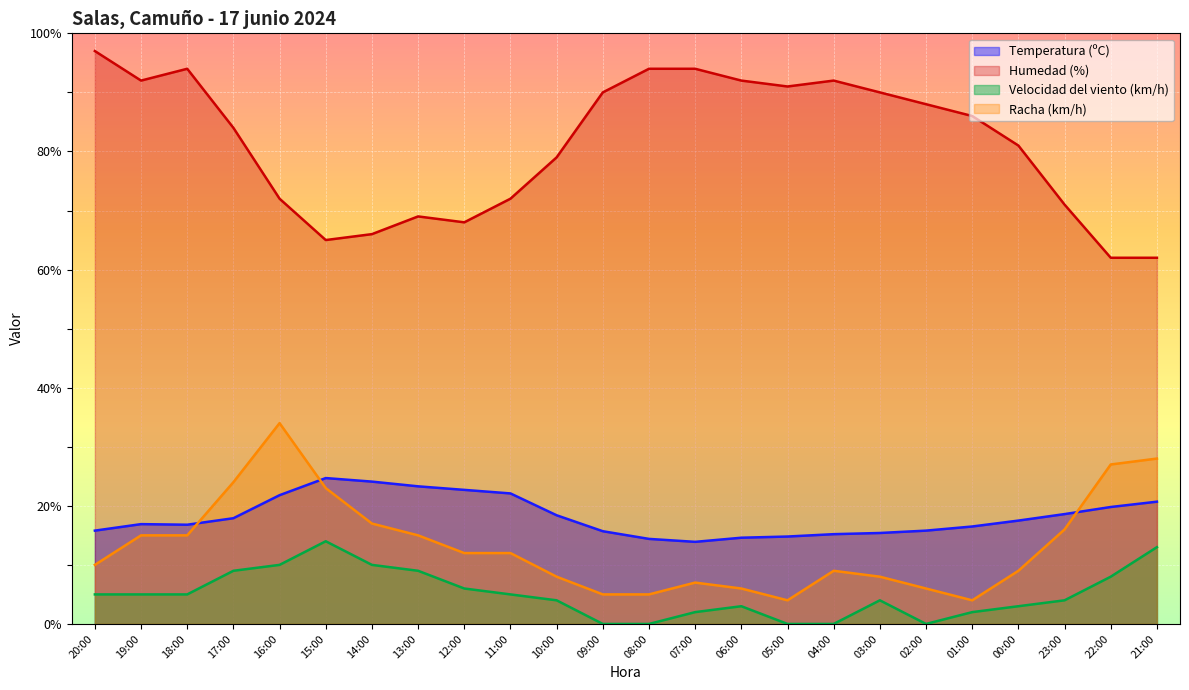

Reading left to right, transcribe all the data shown in this chart.

Temperatura (ºC): 20:00=15.8	19:00=16.9	18:00=16.8	17:00=17.9	16:00=21.8	15:00=24.7	14:00=24.1	13:00=23.3	12:00=22.7	11:00=22.1	10:00=18.4	09:00=15.7	08:00=14.4	07:00=13.9	06:00=14.6	05:00=14.8	04:00=15.2	03:00=15.4	02:00=15.8	01:00=16.5	00:00=17.5	23:00=18.6	22:00=19.8	21:00=20.7
Humedad (%): 20:00=97.0	19:00=92.0	18:00=94.0	17:00=84.0	16:00=72.0	15:00=65.0	14:00=66.0	13:00=69.0	12:00=68.0	11:00=72.0	10:00=79.0	09:00=90.0	08:00=94.0	07:00=94.0	06:00=92.0	05:00=91.0	04:00=92.0	03:00=90.0	02:00=88.0	01:00=86.0	00:00=81.0	23:00=71.0	22:00=62.0	21:00=62.0
Velocidad del viento (km/h): 20:00=5.0	19:00=5.0	18:00=5.0	17:00=9.0	16:00=10.0	15:00=14.0	14:00=10.0	13:00=9.0	12:00=6.0	11:00=5.0	10:00=4.0	09:00=0.0	08:00=0.0	07:00=2.0	06:00=3.0	05:00=0.0	04:00=0.0	03:00=4.0	02:00=0.0	01:00=2.0	00:00=3.0	23:00=4.0	22:00=8.0	21:00=13.0
Racha (km/h): 20:00=10.0	19:00=15.0	18:00=15.0	17:00=24.0	16:00=34.0	15:00=23.0	14:00=17.0	13:00=15.0	12:00=12.0	11:00=12.0	10:00=8.0	09:00=5.0	08:00=5.0	07:00=7.0	06:00=6.0	05:00=4.0	04:00=9.0	03:00=8.0	02:00=6.0	01:00=4.0	00:00=9.0	23:00=16.0	22:00=27.0	21:00=28.0